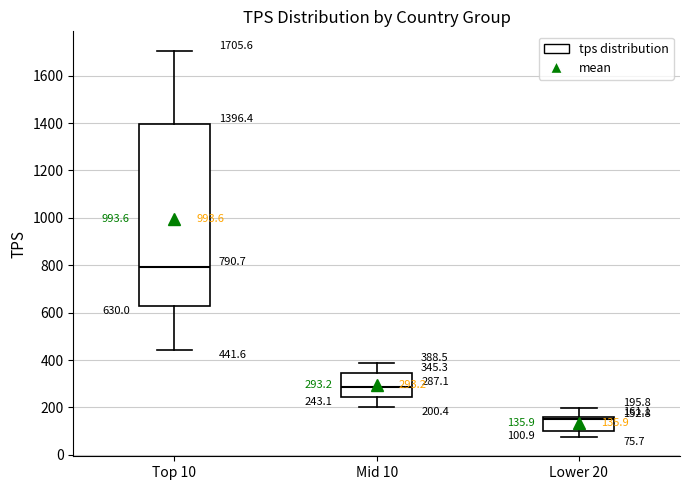

Which box's median line is the lowest?

Lower 20